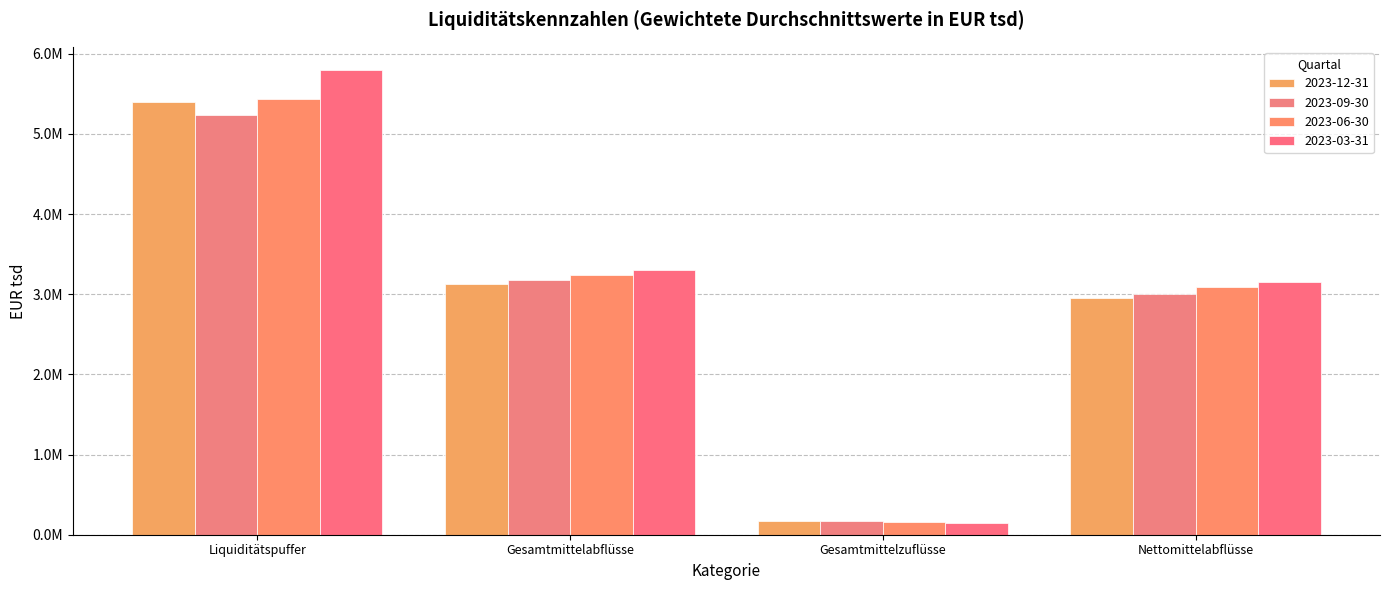

Are the bars grouped side by side (vs. stacked)?

Yes